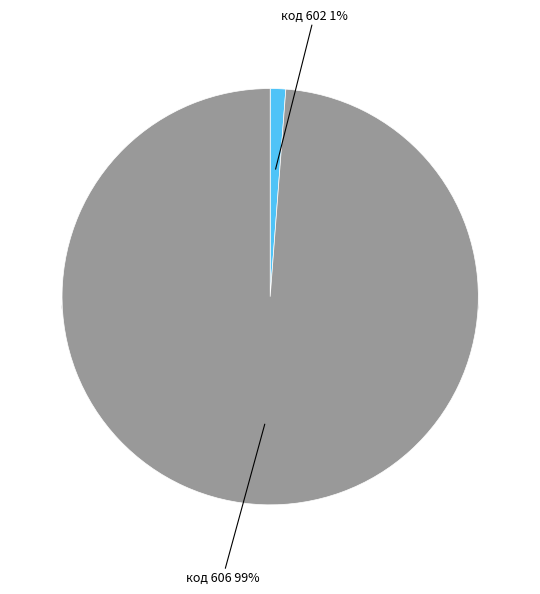

True or false: 606 accounts for 89% of the total.

False